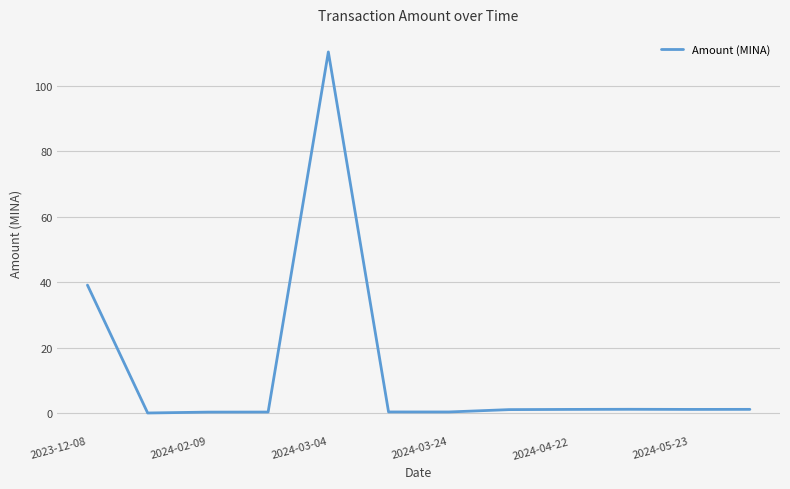

What is the maximum value shown in the chart?

110.4